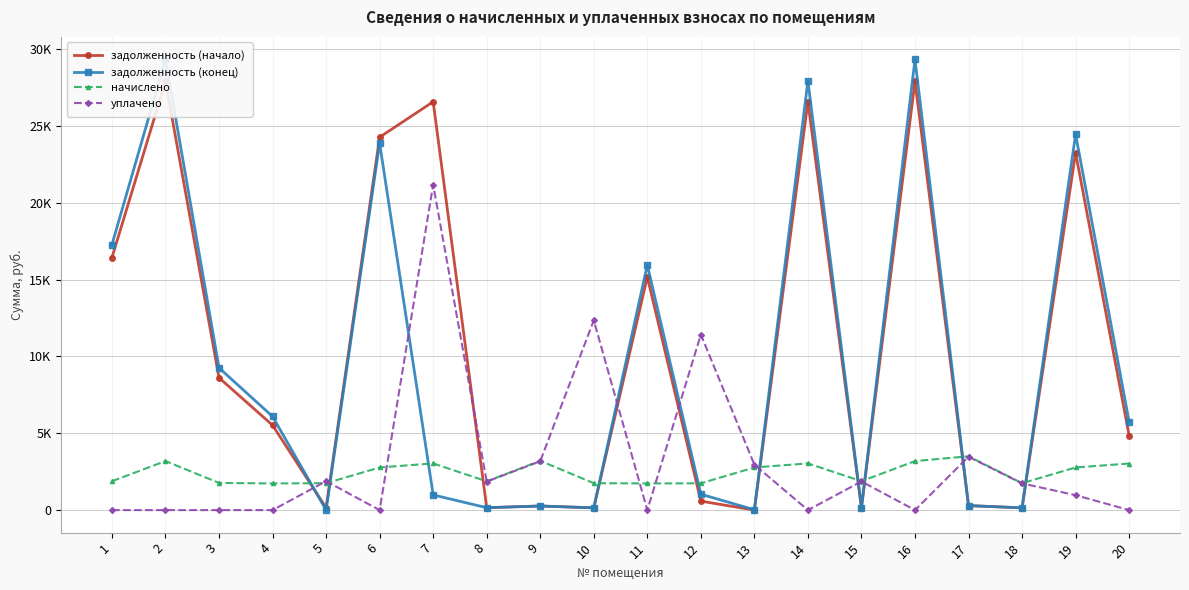

Reading left to right, transcribe all the data shown in this chart.

задолженность (начало): 1=16428.4	2=27892.7	3=8608.0	4=5522.5	5=145.6	6=24257.6	7=26564.5	8=155.8	9=267.0	10=145.8	11=15170.1	12=583.2	13=0.0	14=26564.5	15=156.5	16=27892.7	17=291.7	18=145.8	19=23238.2	20=4851.9
задолженность (конец): 1=17267.7	2=29317.6	3=9252.2	4=6090.1	5=0.0	6=23871.5	7=986.6	8=155.8	9=266.3	10=145.8	11=15945.1	12=1032.8	13=24.3	14=27921.7	15=156.5	16=29317.6	17=291.7	18=145.8	19=24449.5	20=5735.1
начислено: 1=1878.1	2=3188.8	3=1766.3	4=1734.2	5=1750.2	6=2773.2	7=3037.0	8=1870.1	9=3204.8	10=1750.2	11=1734.2	12=1742.3	13=2773.2	14=3037.0	15=1878.1	16=3188.8	17=3500.5	18=1750.2	19=2773.2	20=3028.9
уплачено: 1=0.0	2=0.0	3=0.0	4=0.0	5=1880.8	6=0.0	7=21168.3	8=1854.2	9=3177.5	10=12345.4	11=0.0	12=11417.9	13=2955.9	14=0.0	15=1862.1	16=0.0	17=3470.7	18=1735.3	19=970.9	20=0.0